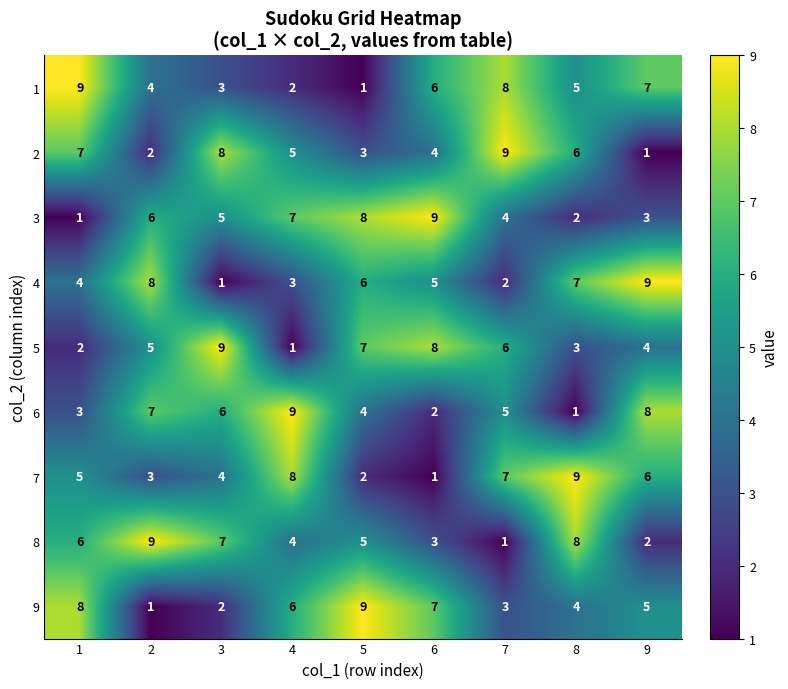

At which label does 7 reach its minimum?

6